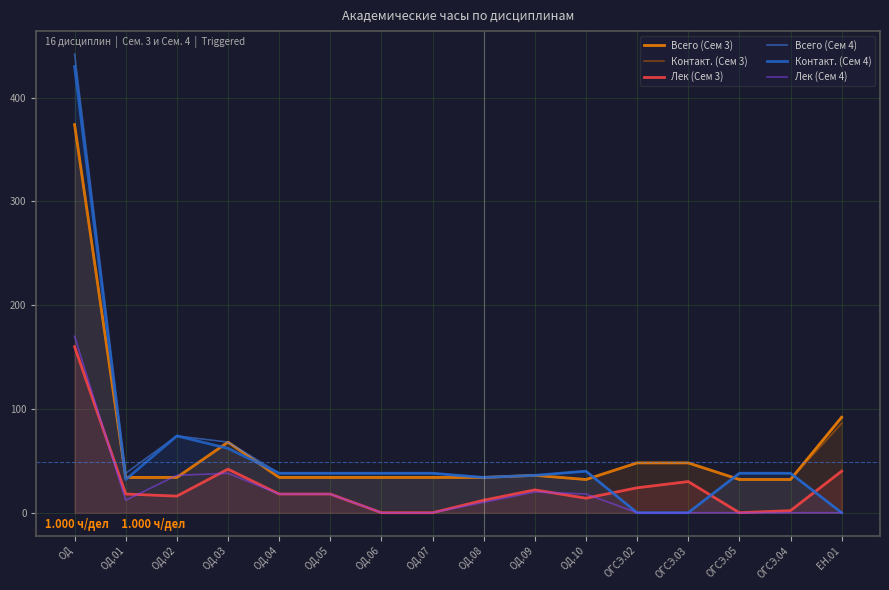

How many interior local valleys does the Контакт. (Сем 3) series have?

1